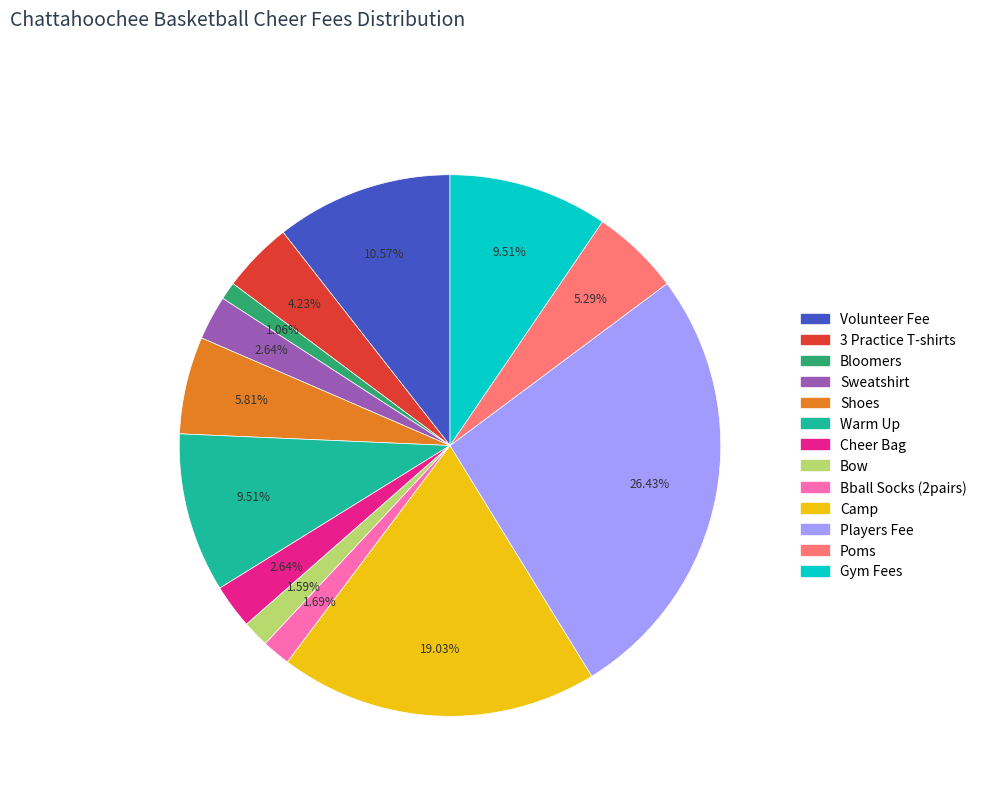

Count the number of slices in the pie.

13